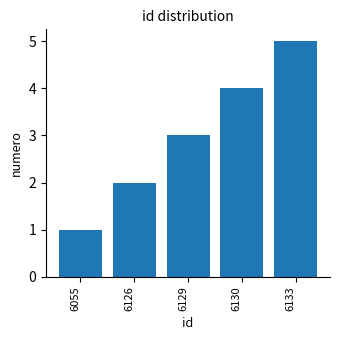

Count the number of data series in this chart.

1